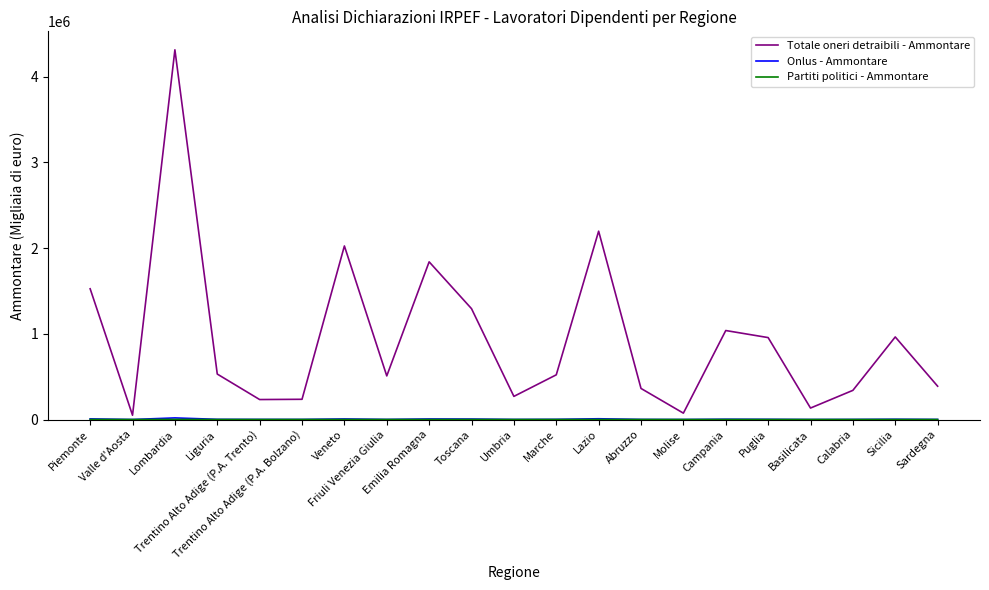

Which series has the largest range (max minus min)?

Totale oneri detraibili - Ammontare